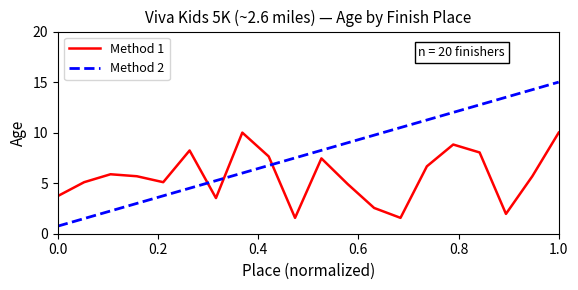

How many values in the Method 1 series are below 5?

7